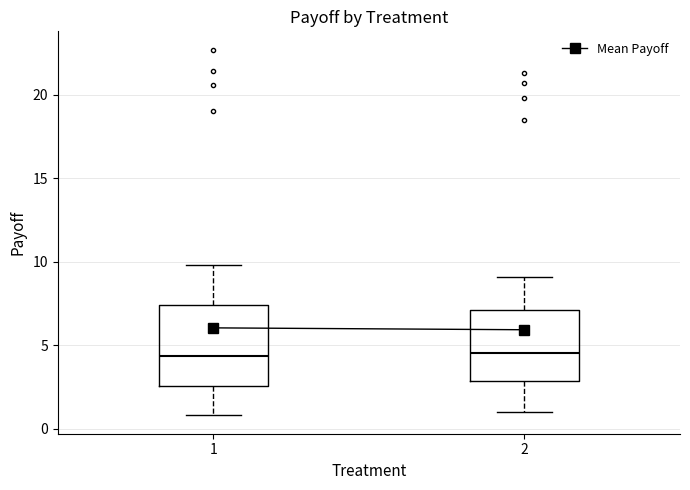

Where does the lower whisker of the box at x = 2 end on the y-axis? The values are not printed on the chart, so give them approximately, as read against the axis.

1.0